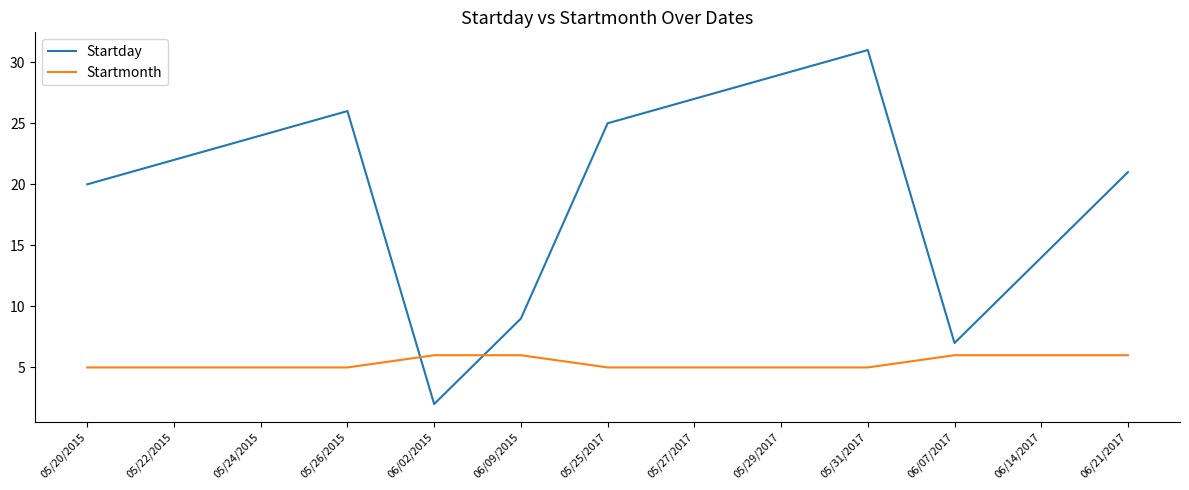

Reading left to right, list all the values displayed in this chart.

Startday: 20	22	24	26	2	9	25	27	29	31	7	14	21
Startmonth: 5	5	5	5	6	6	5	5	5	5	6	6	6